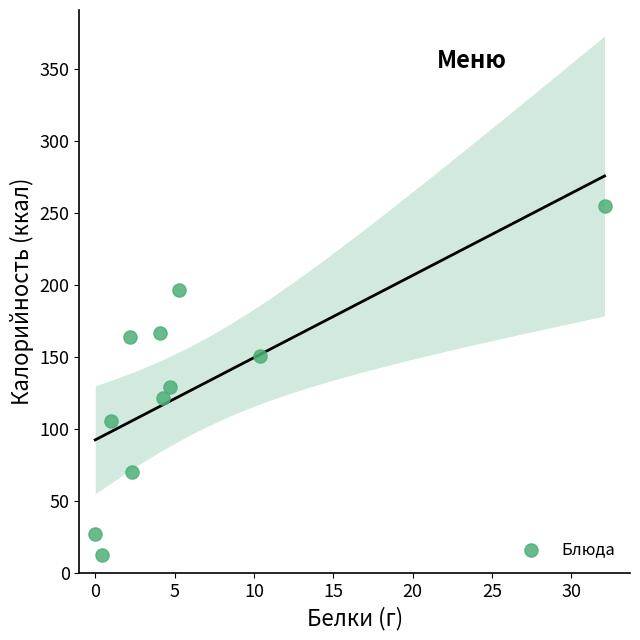

What is the range of X values (max minus min)?

32.1